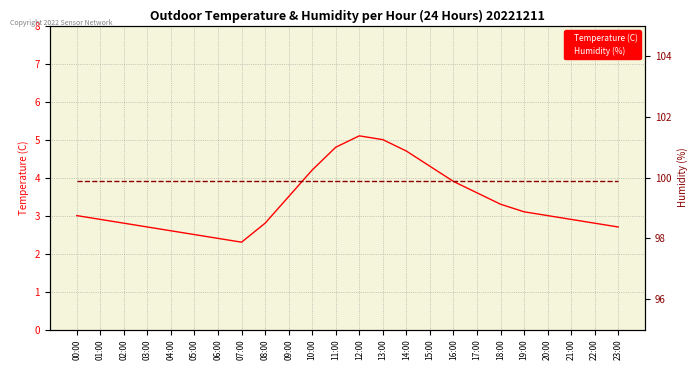

How many series are shown in this chart?

2